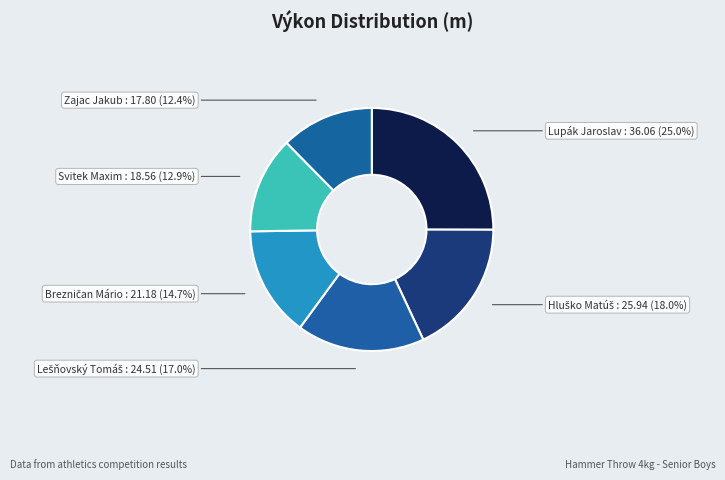

Combined, do Lupák Jaroslav and Svitek Maxim account for over 50%?

No